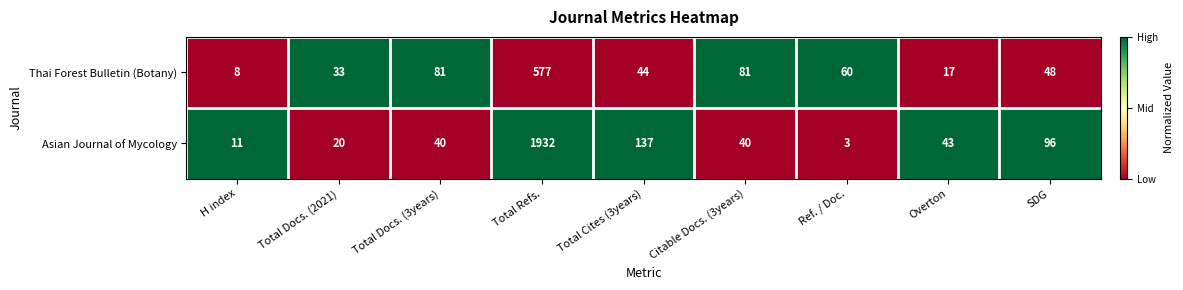

At which category is the sum across all series the highest?

Total Refs.